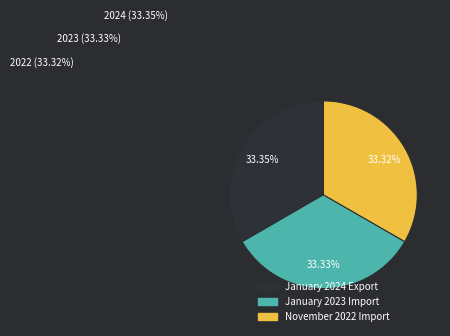

Rank the categories by value from lowest to highest.

November 2022 Import, January 2023 Import, January 2024 Export